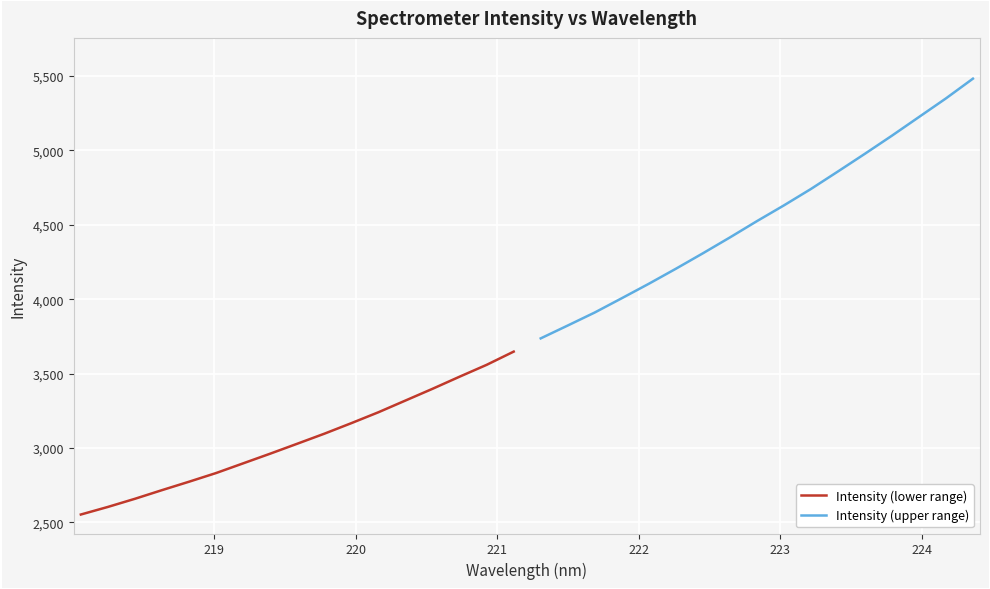

Which series has the widest spread of values?

Intensity (upper range)